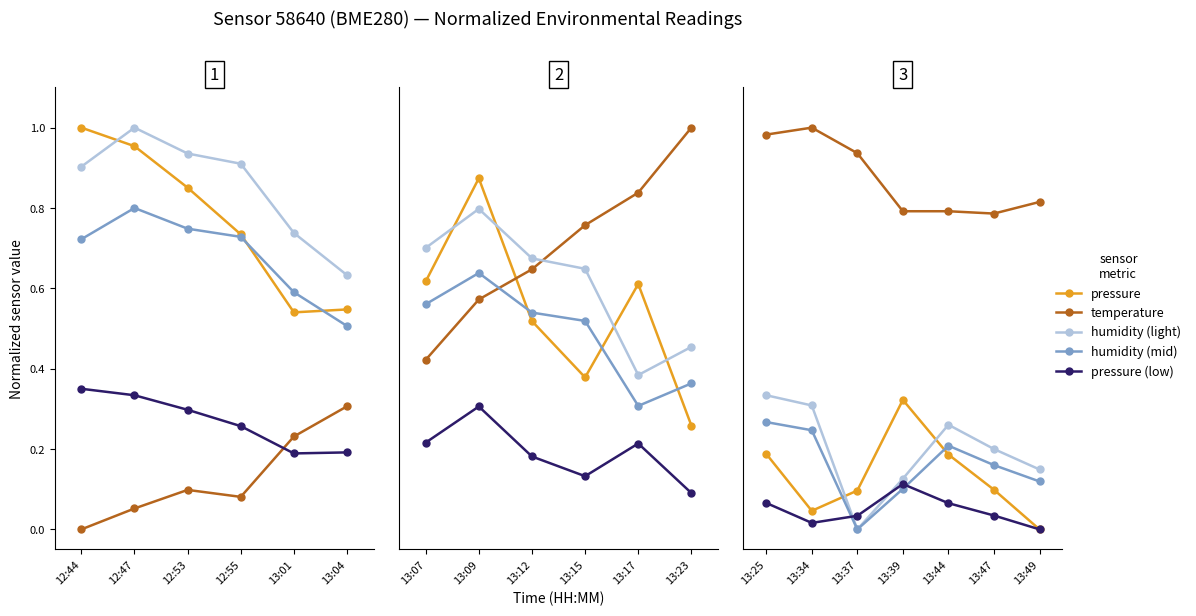

How many times do pressure and humidity (light) cross each other?

2